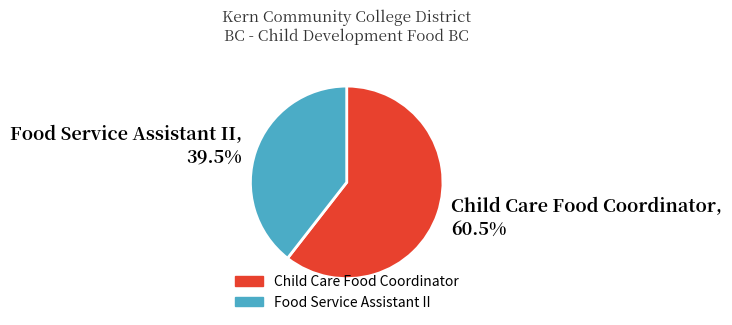

Is the sum of Child Care Food Coordinator and Food Service Assistant II greater than half?

Yes